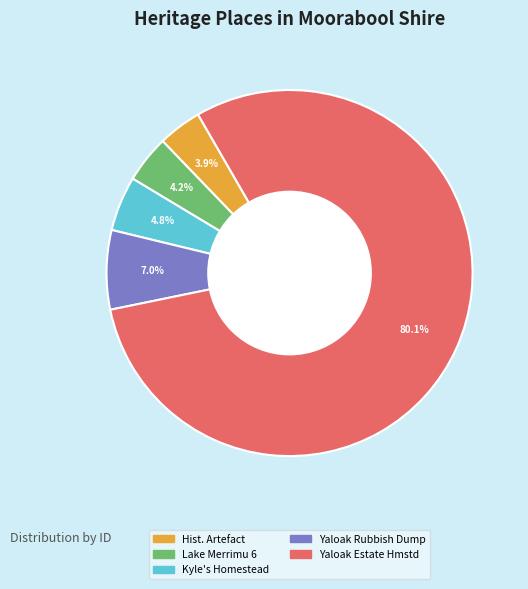

What is the ratio of the value at Kyle's Homestead to the value at Yaloak Rubbish Dump?

0.7